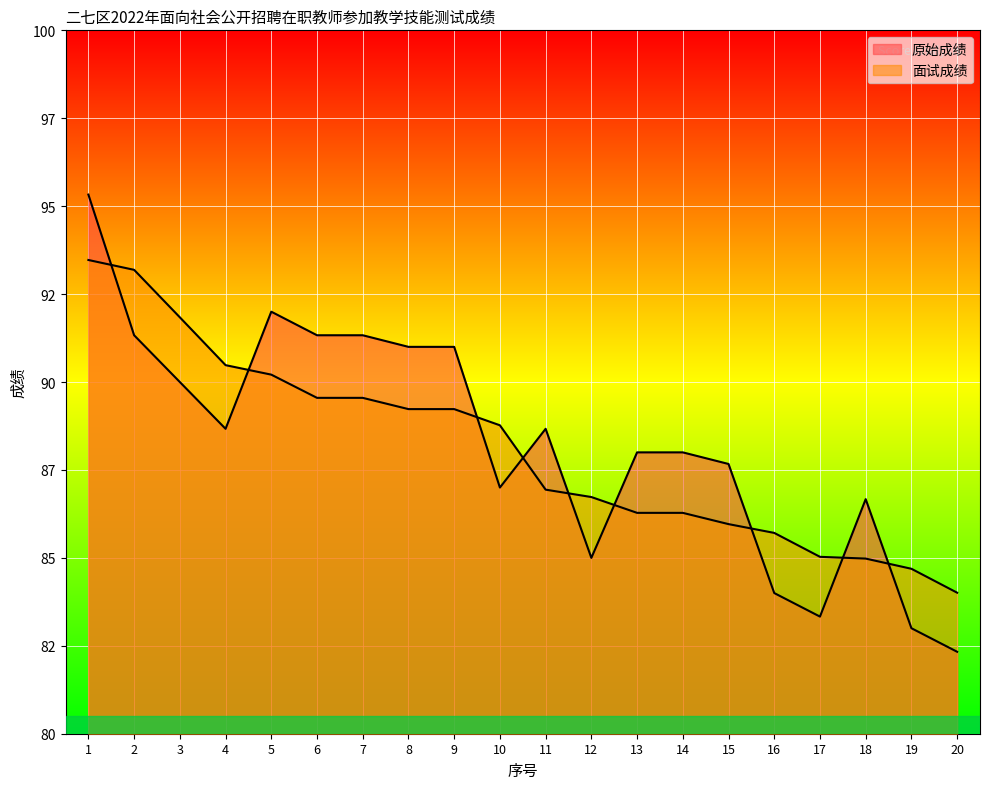

At which category does 原始成绩 reach its first local peak?

5